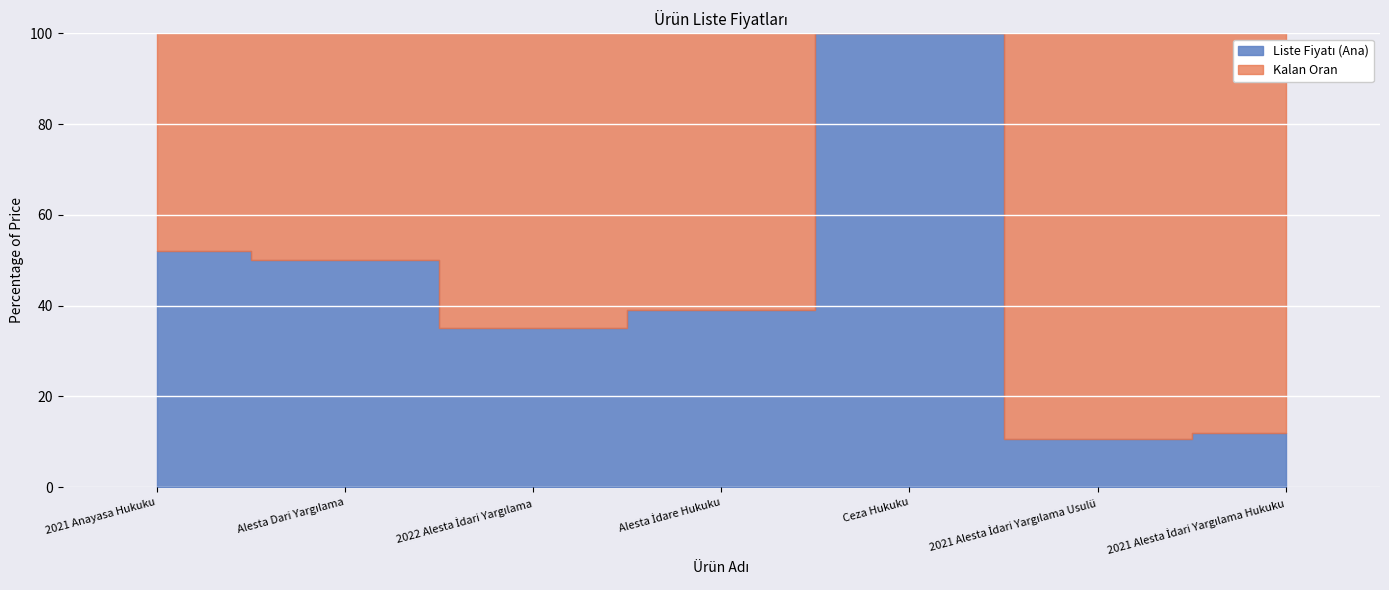

Which label corresponds to the largest value in the chart?

Ceza Hukuku